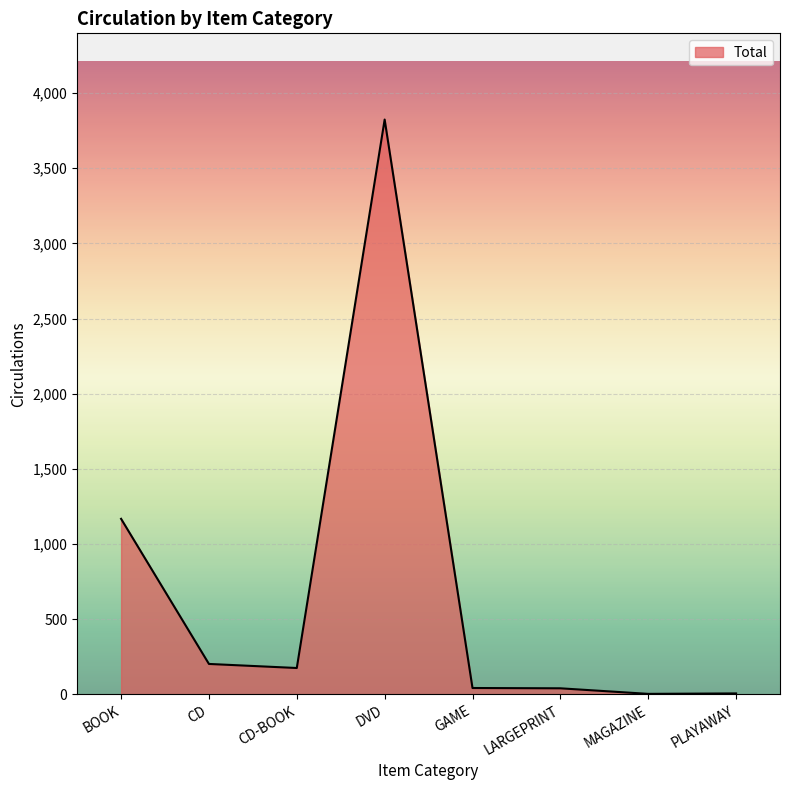

The chart shows a value of 1168 at BOOK. True or false?

True